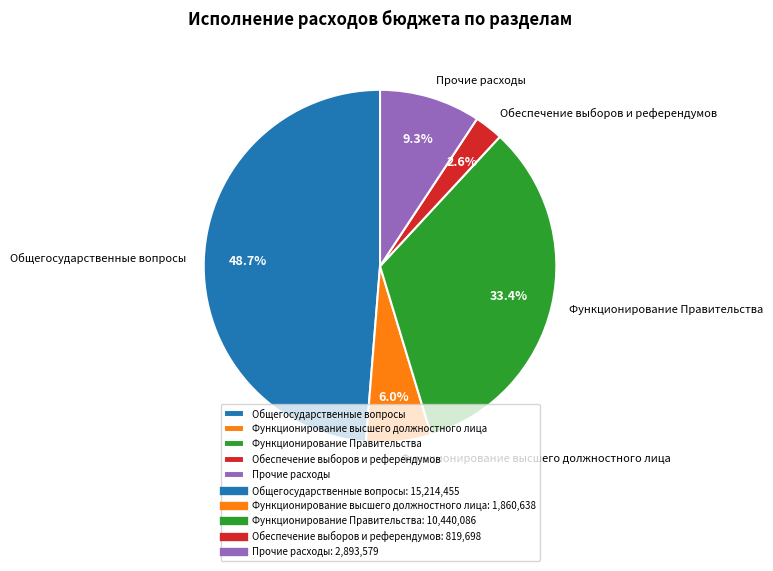

Count the number of slices in the pie.

5